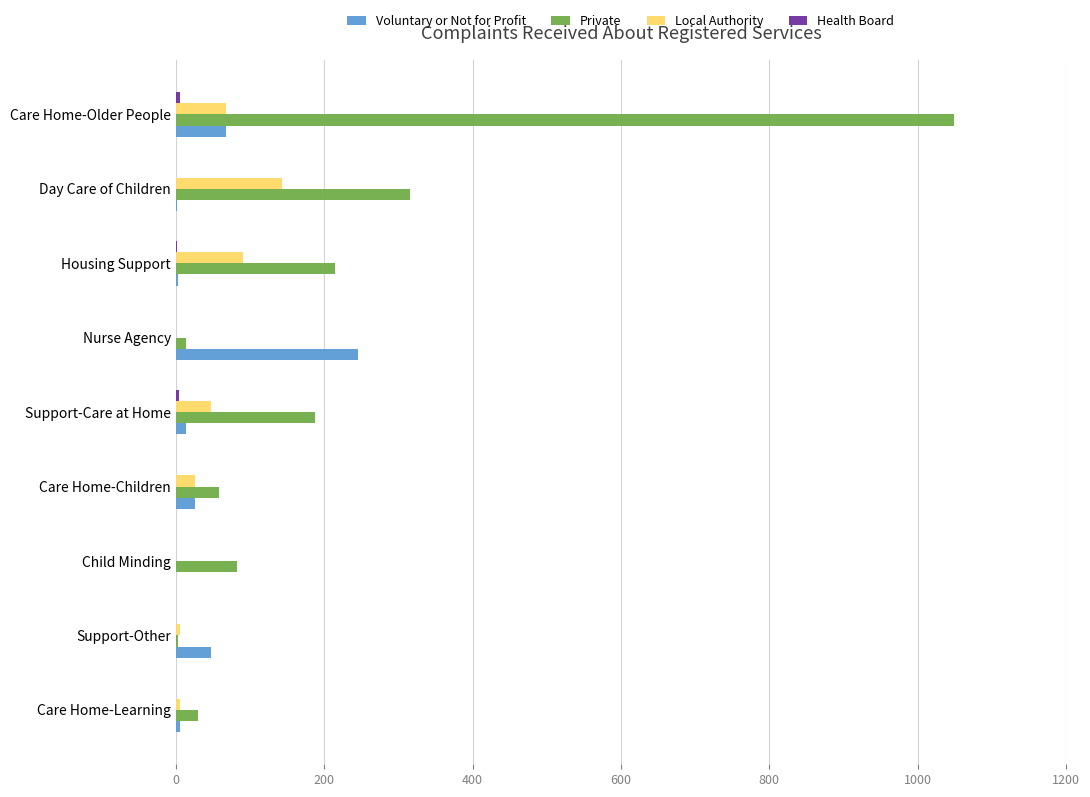

True or false: Private has a value of 316 at Day Care of Children.

True